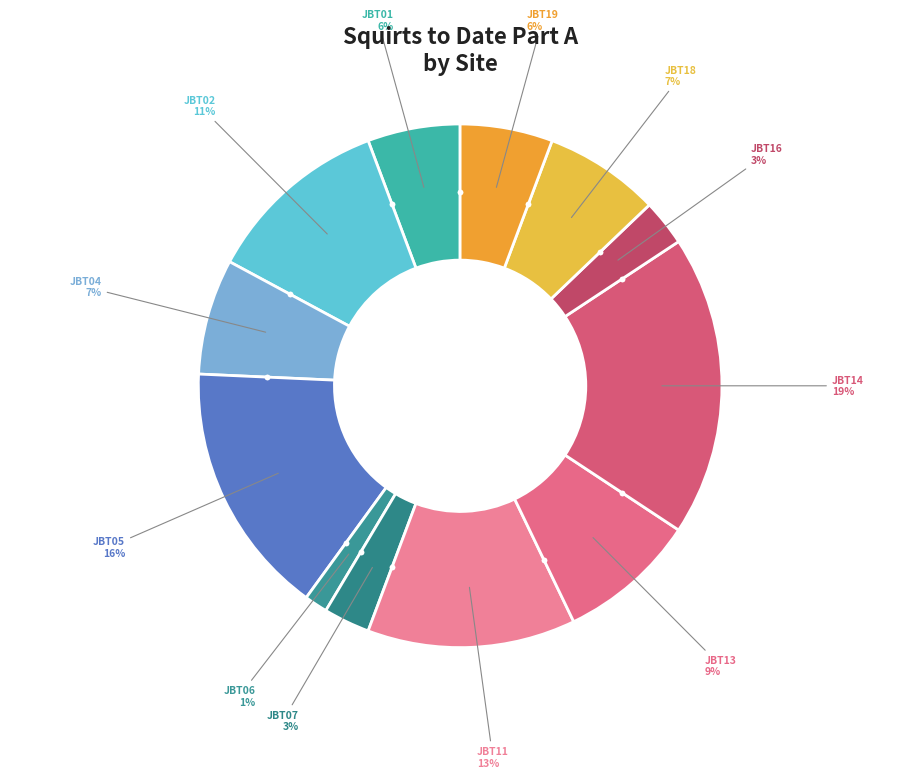

Count the number of slices in the pie.

12